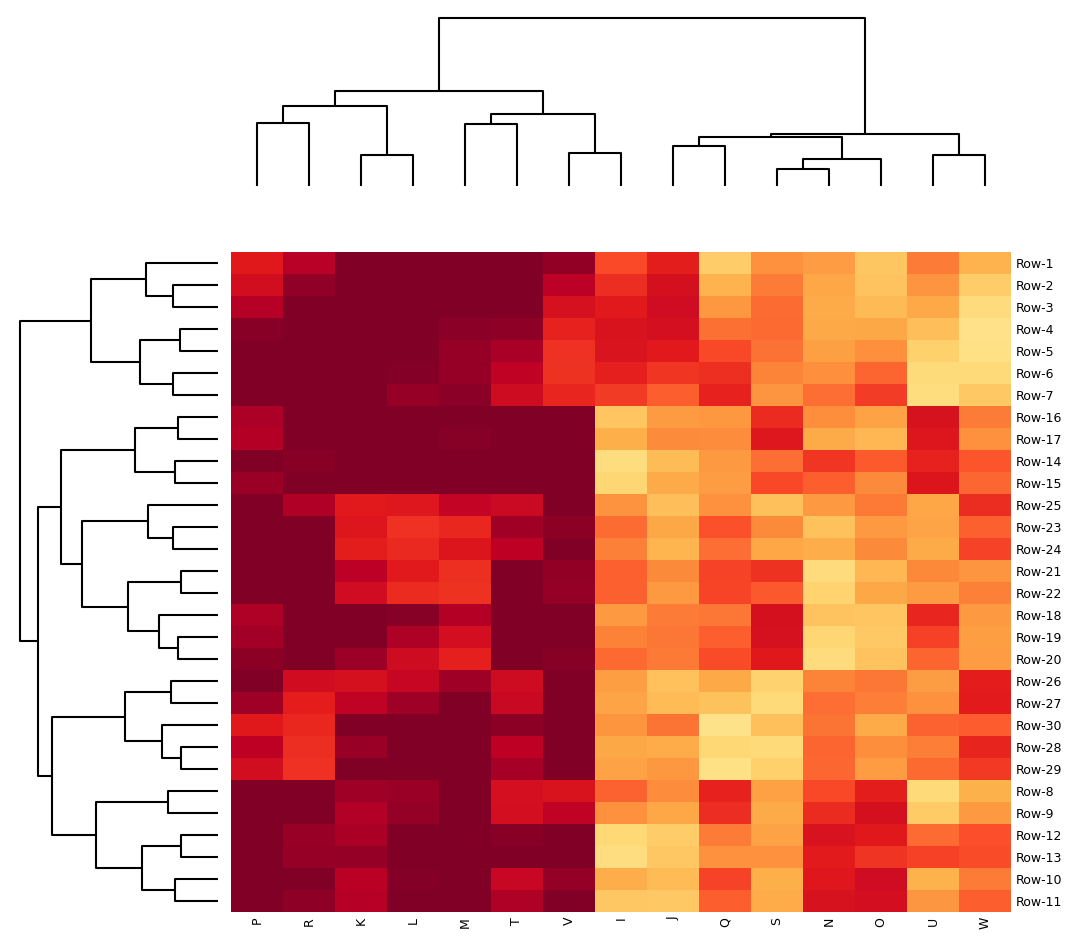

At how many categories does at least one series exceed 0?

15